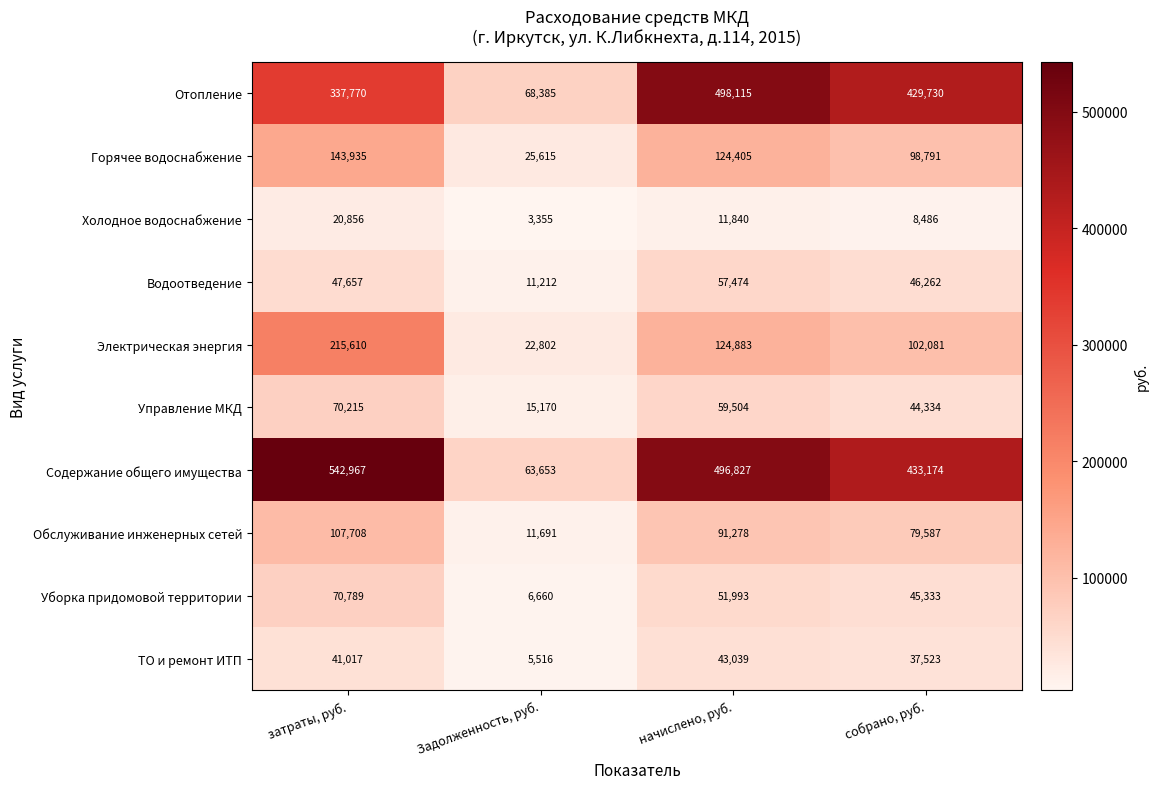

How many categories are shown in the chart?

4